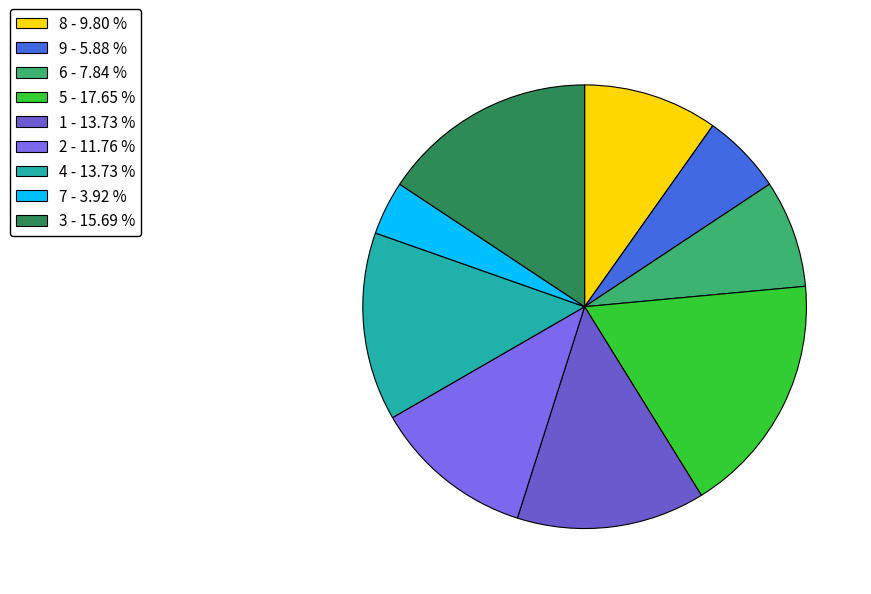

Rank the categories by value from lowest to highest.

7, 9, 6, 8, 2, 1, 4, 3, 5